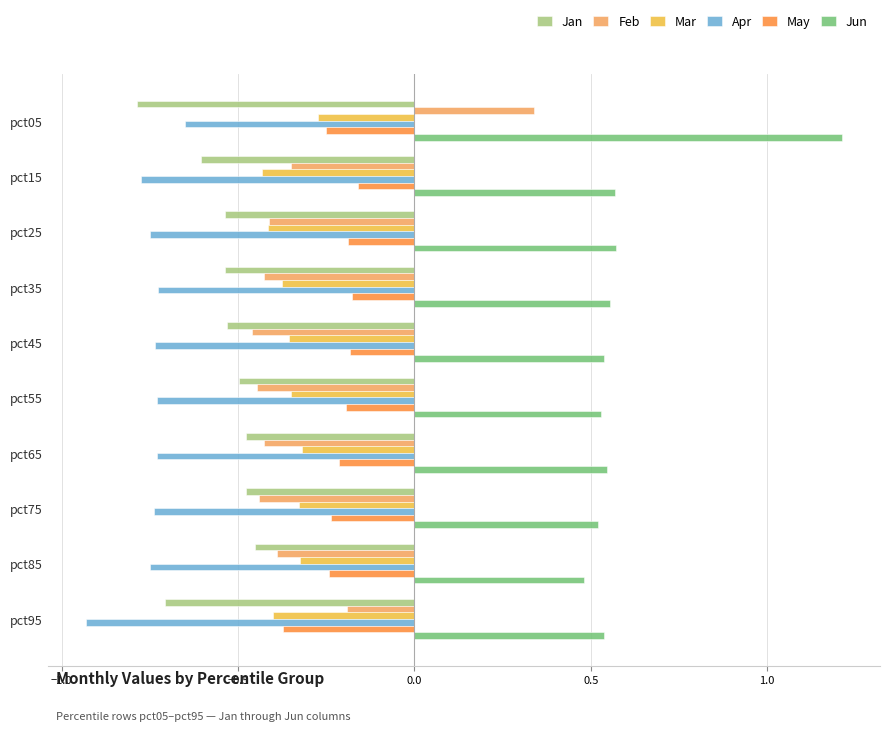

What is the average value of the Jan series?

-0.6